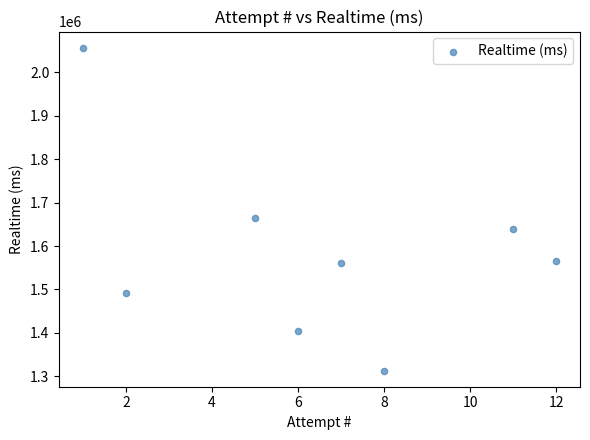

What is the range of Y values (max minus min)?

743979